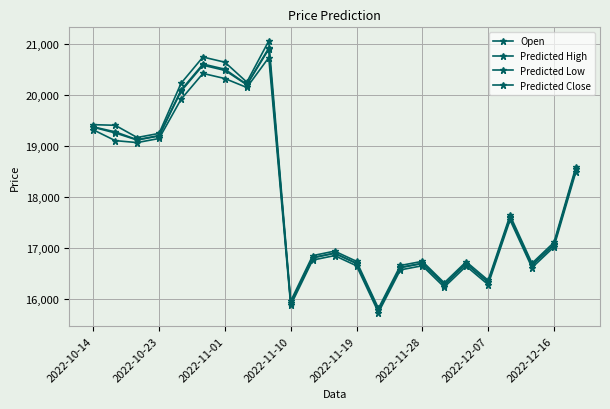

How many lines are shown in the chart?

4